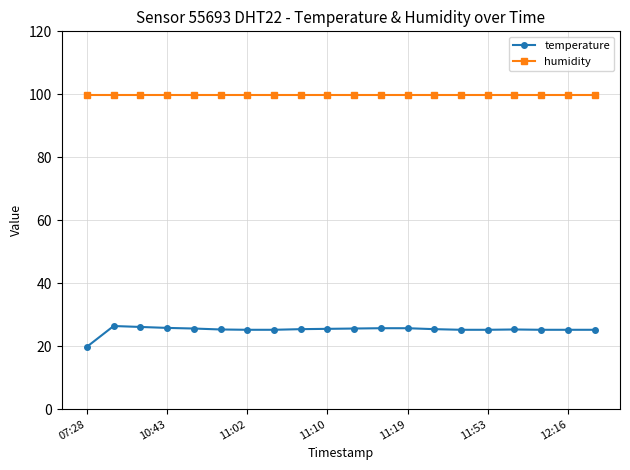

What is the greatest value displayed?

99.9